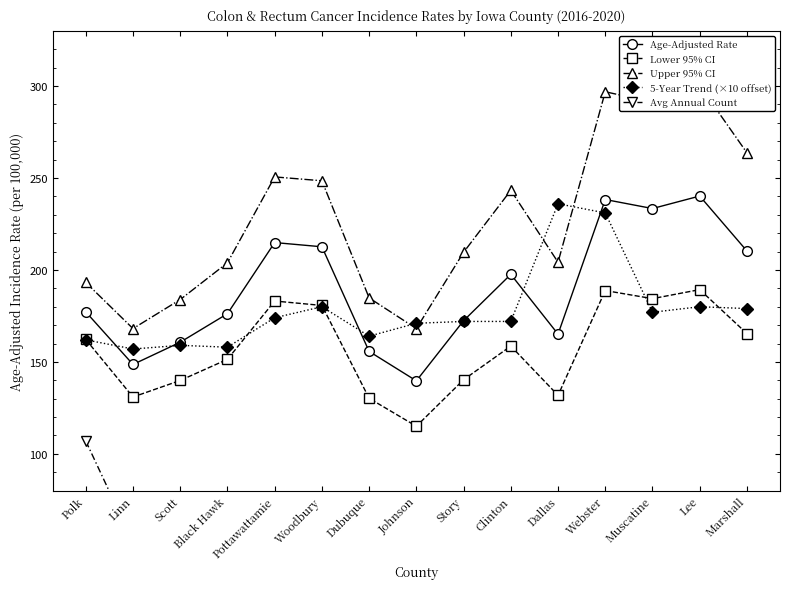

What is the difference between the second highest and minimum values in the Lower 95% CI series?

73.8